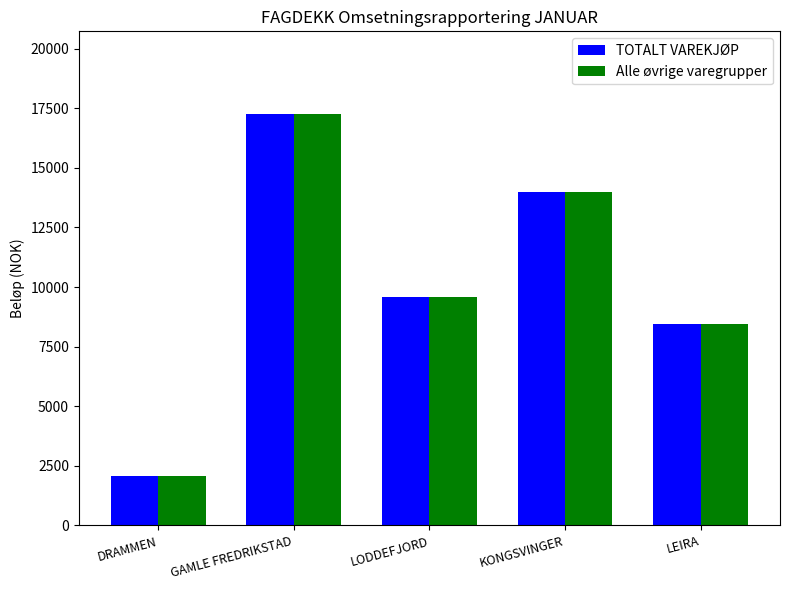

How many values in the Alle øvrige varegrupper series are below 9562?

2